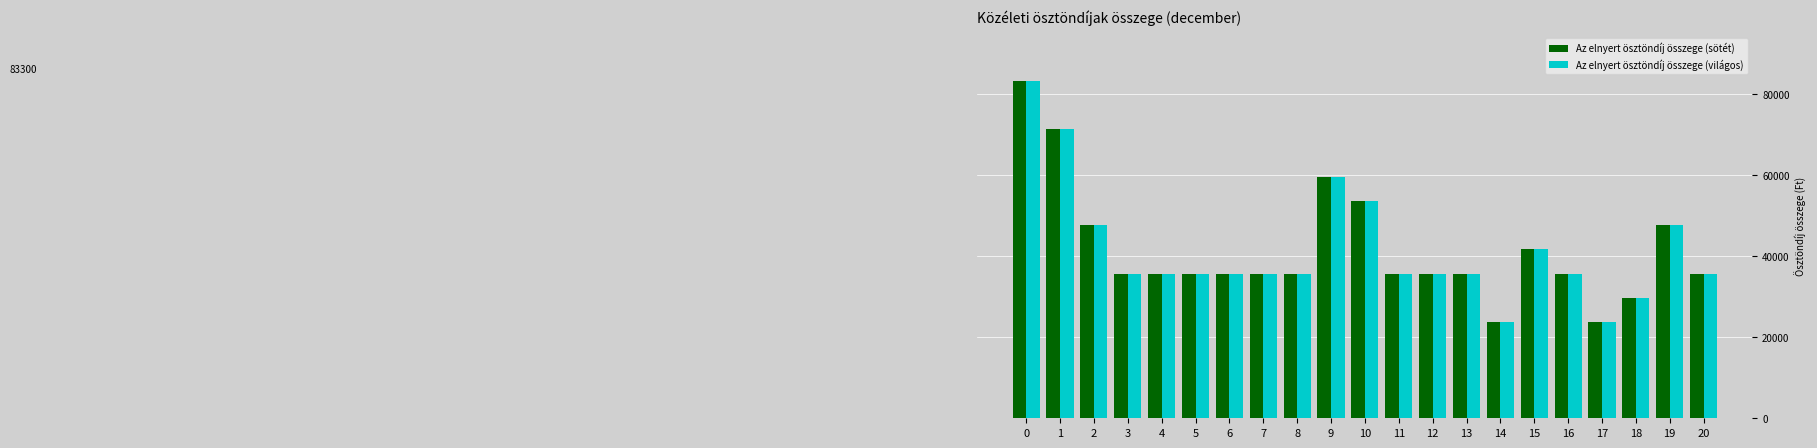

What value does the Az elnyert ösztöndíj összege (sötét) series have at 1, to the nearest 10?

71400